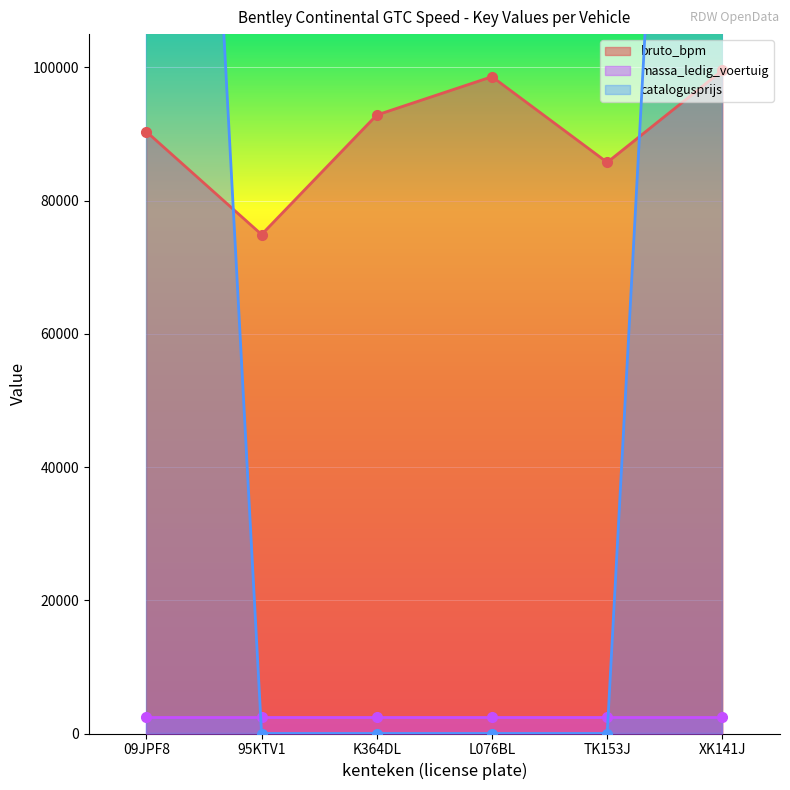

How many interior local valleys does the bruto_bpm series have?

2